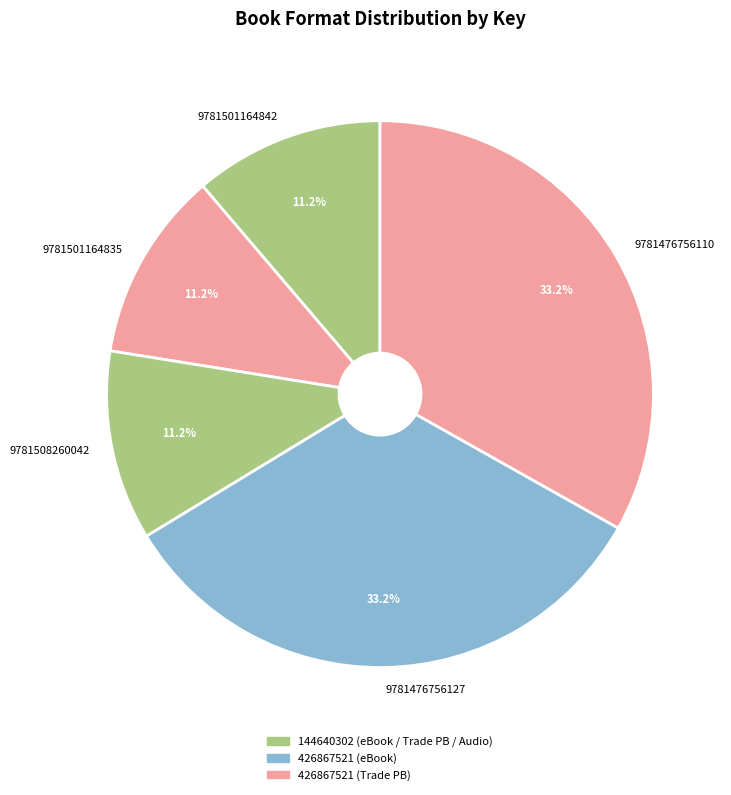

Approximately how many times larger is the value at 9781508260042 compared to 9781501164835?

1.0